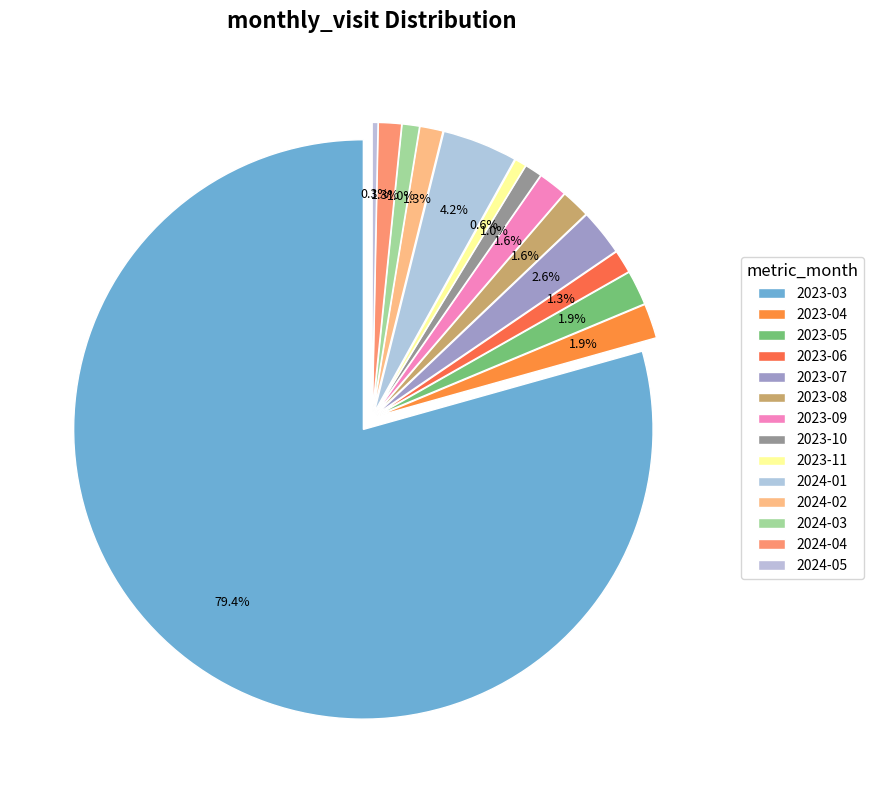

The 2024-01 slice represents 4% of the pie. True or false?

True